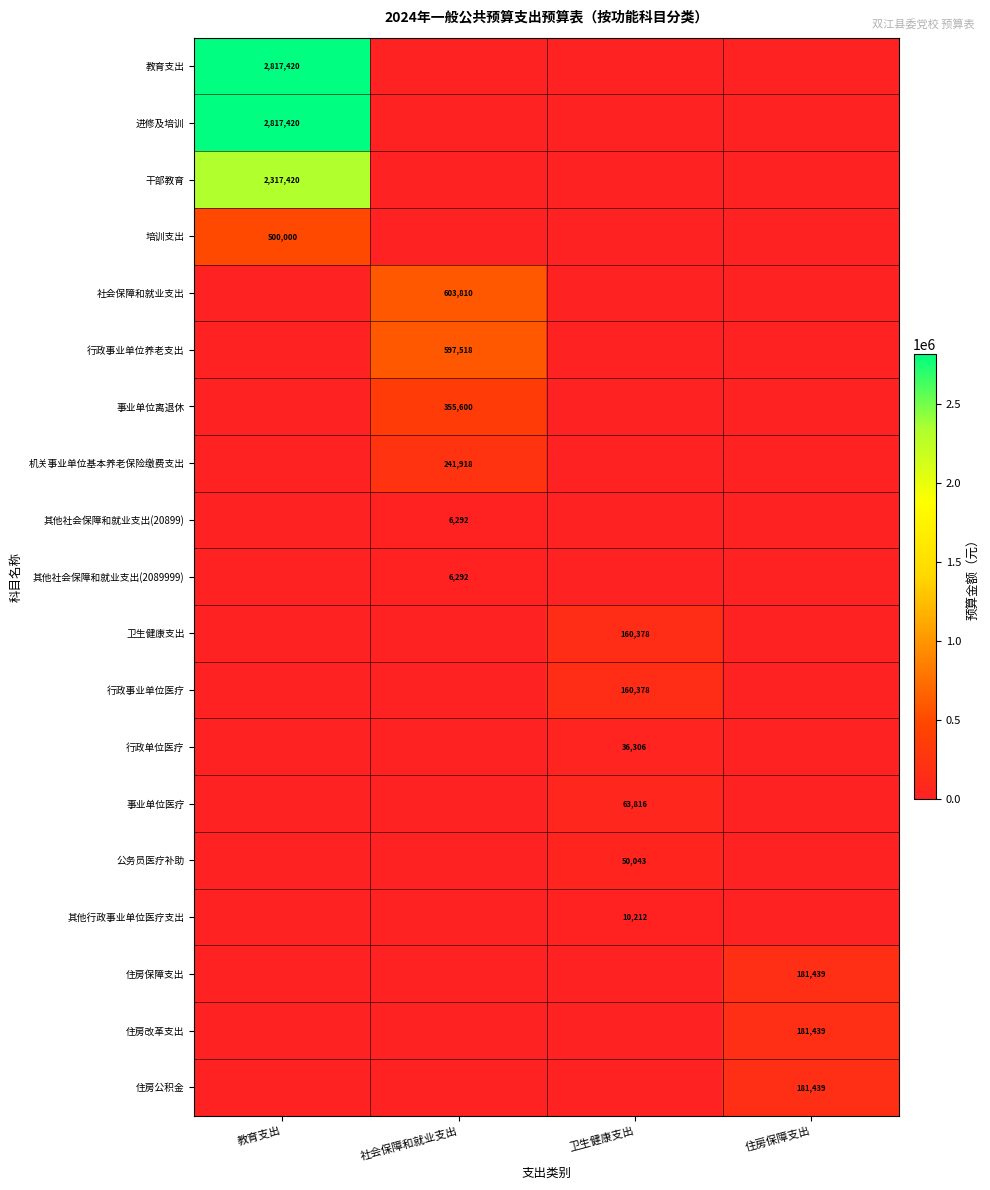

Is the value of 机关事业单位基本养老保险缴费支出 at 教育支出 greater than the value of 其他社会保障和就业支出(2089999) at 社会保障和就业支出?

No